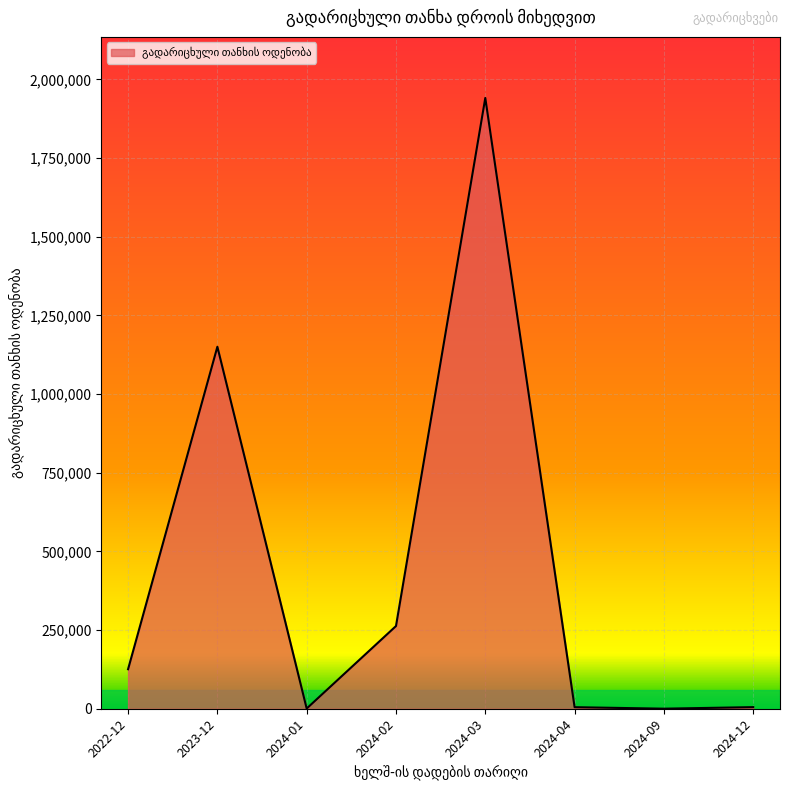

Approximately how many times larger is the value at 2024-03 compared to 2022-12?

15.5